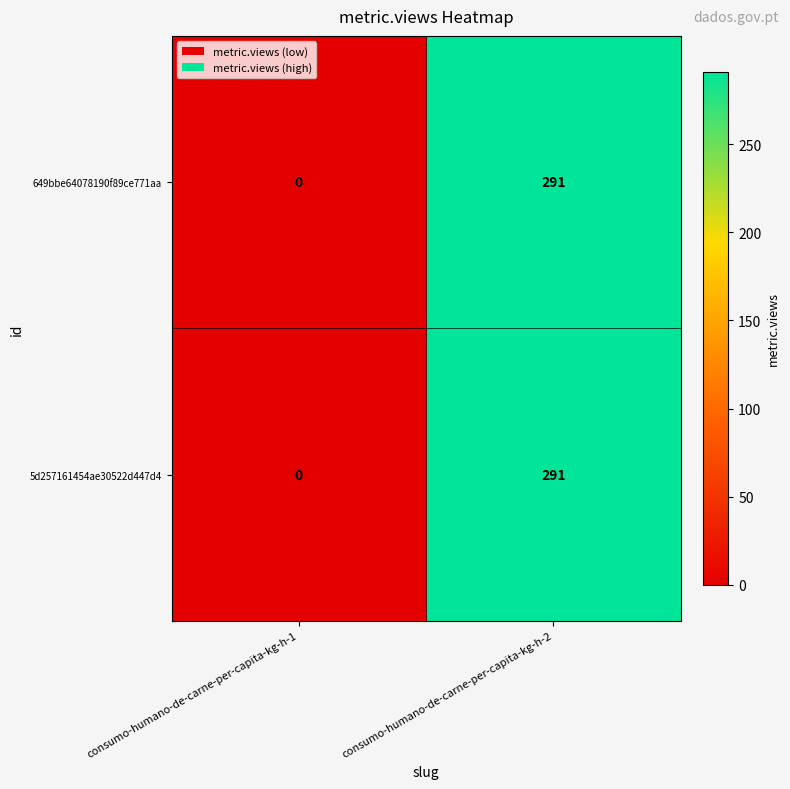

What is the average value of the 649bbe64078190f89ce771aa series?

146